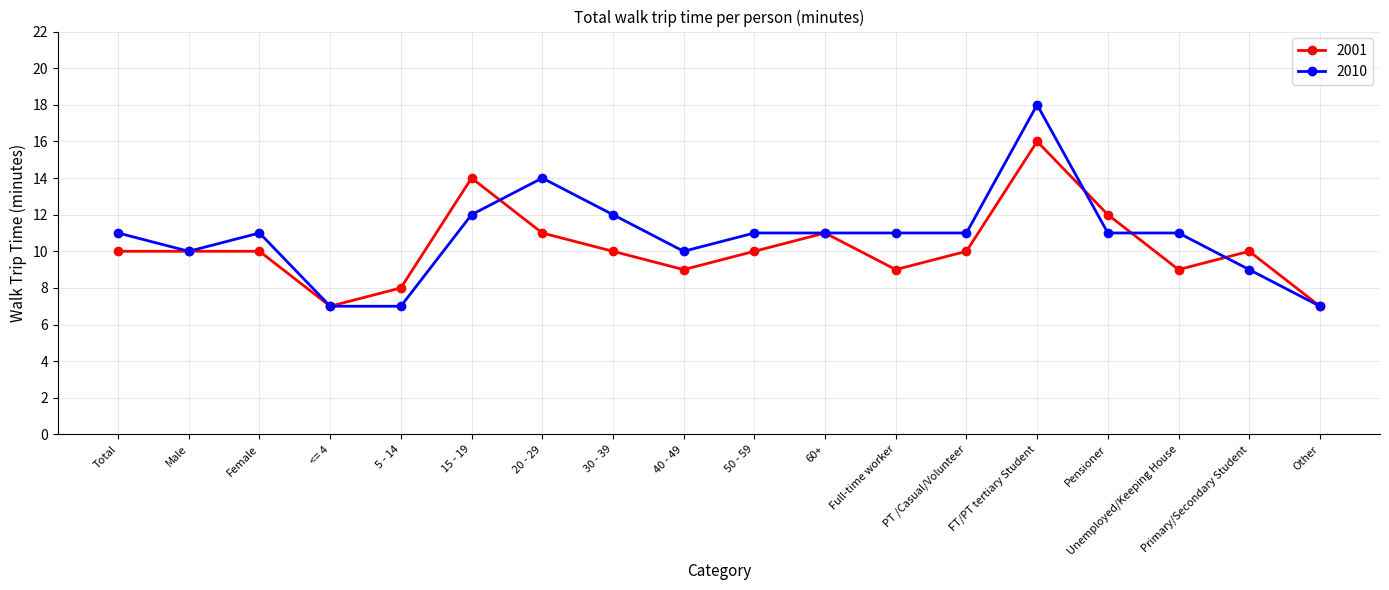

Reading left to right, list all the values displayed in this chart.

2001: Total=10	Male=10	Female=10	<= 4=7	5 - 14=8	15 - 19=14	20 - 29=11	30 - 39=10	40 - 49=9	50 - 59=10	60+=11	Full-time worker=9	PT /Casual/Volunteer=10	FT/PT tertiary Student=16	Pensioner=12	Unemployed/Keeping House=9	Primary/Secondary Student=10	Other=7
2010: Total=11	Male=10	Female=11	<= 4=7	5 - 14=7	15 - 19=12	20 - 29=14	30 - 39=12	40 - 49=10	50 - 59=11	60+=11	Full-time worker=11	PT /Casual/Volunteer=11	FT/PT tertiary Student=18	Pensioner=11	Unemployed/Keeping House=11	Primary/Secondary Student=9	Other=7